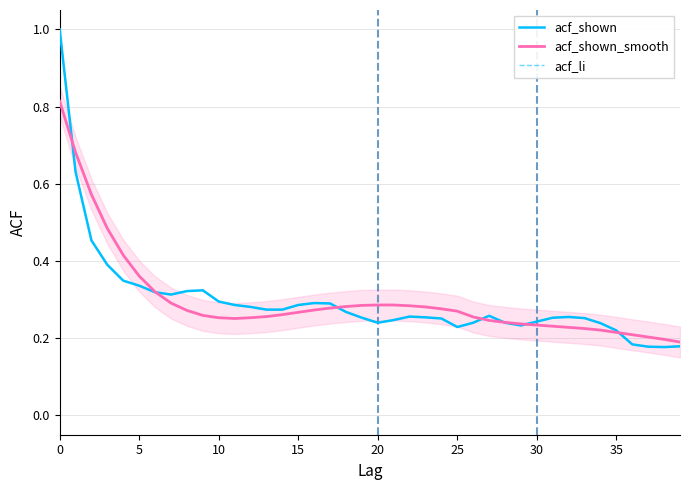

Count the acf_shown_smooth values in the range 0 to 1.

40